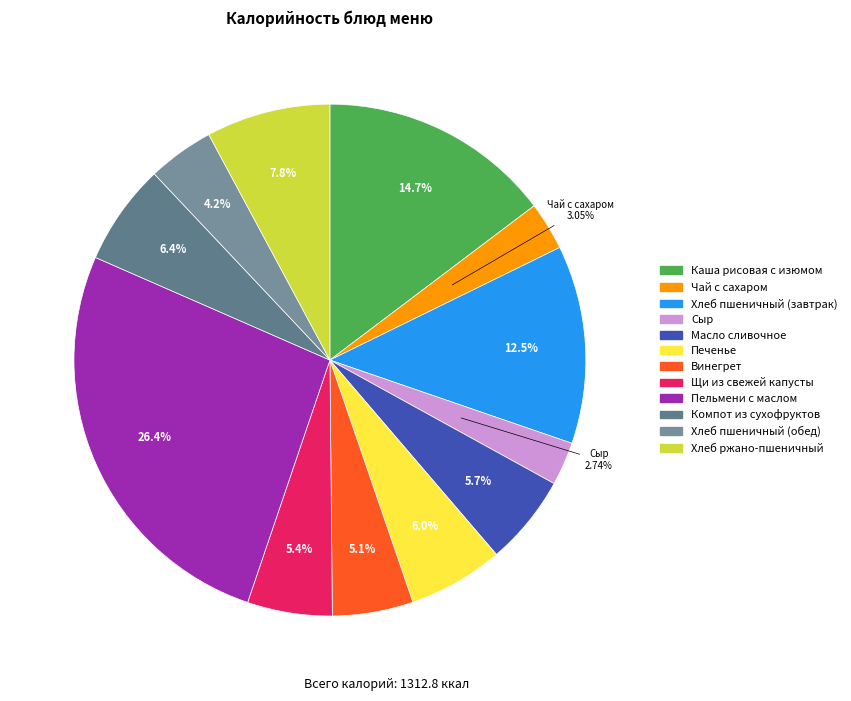

How many segments does this pie chart have?

12